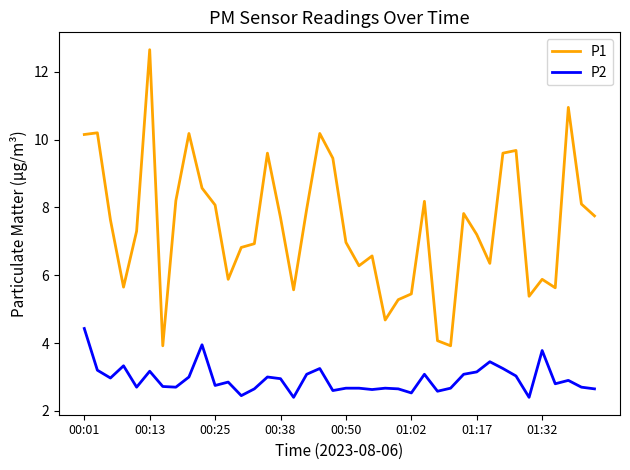

Rank the series by their maximum value, from lowest to highest.

P2, P1